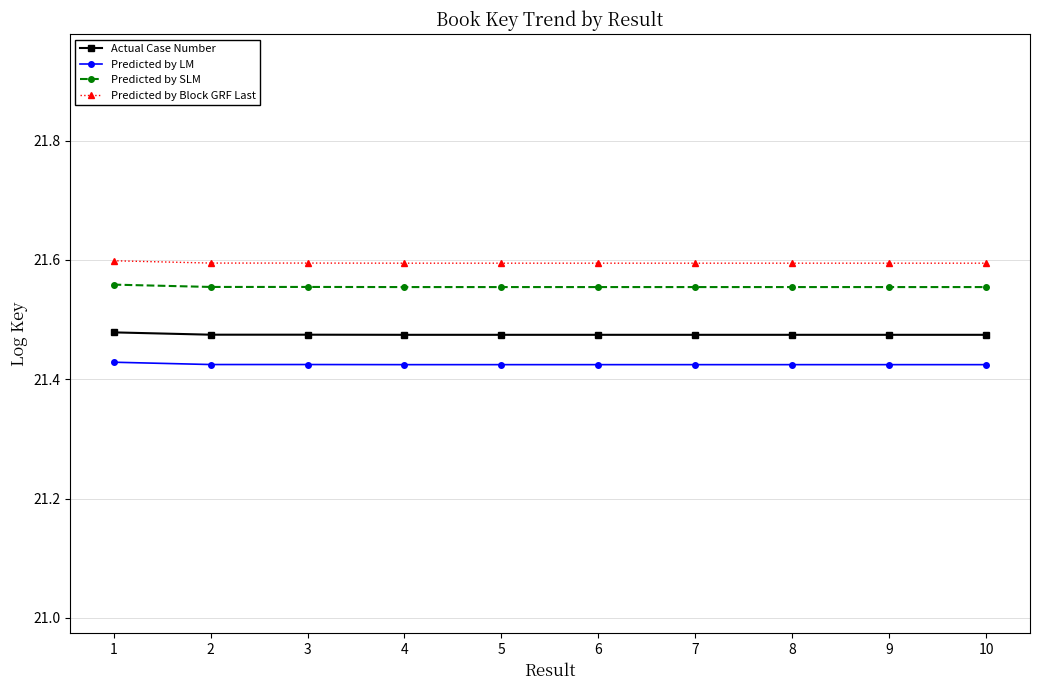

True or false: Predicted by LM and Actual Case Number intersect in this chart.

False